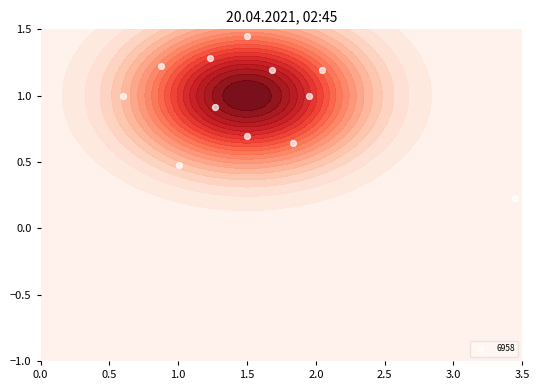

Which series has the largest total across all categories?

6958